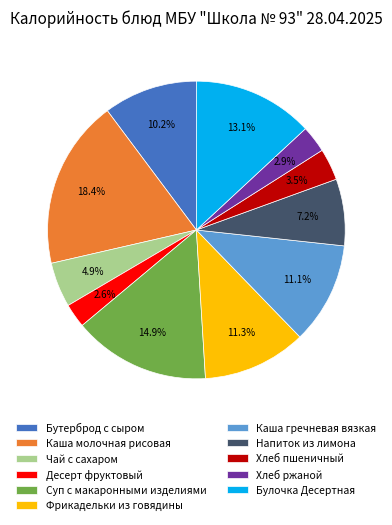

Combined, what portion of the pie is Десерт фруктовый and Чай с сахаром?

7.5%